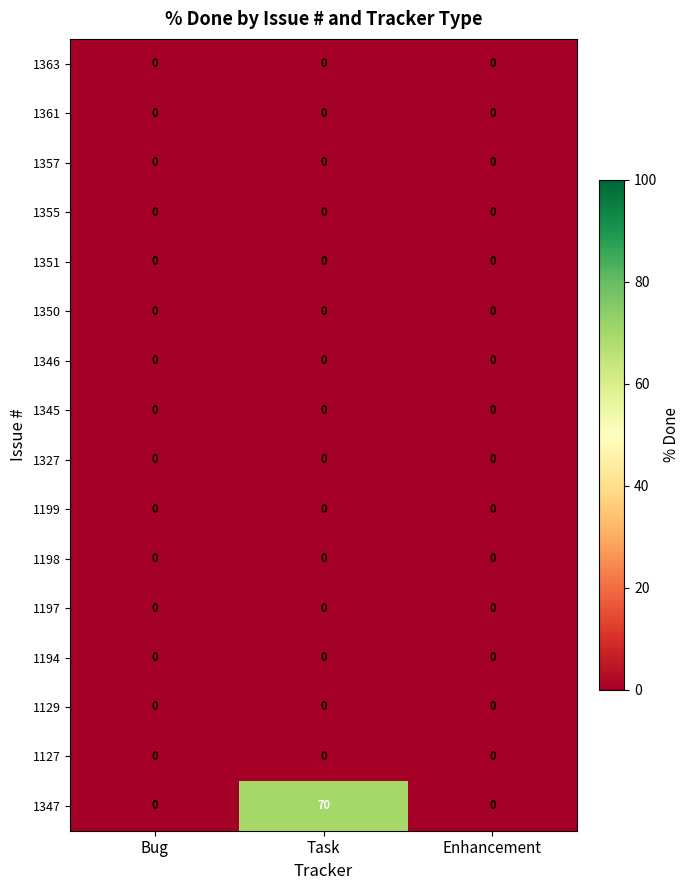

Which series has the largest total across all categories?

1347